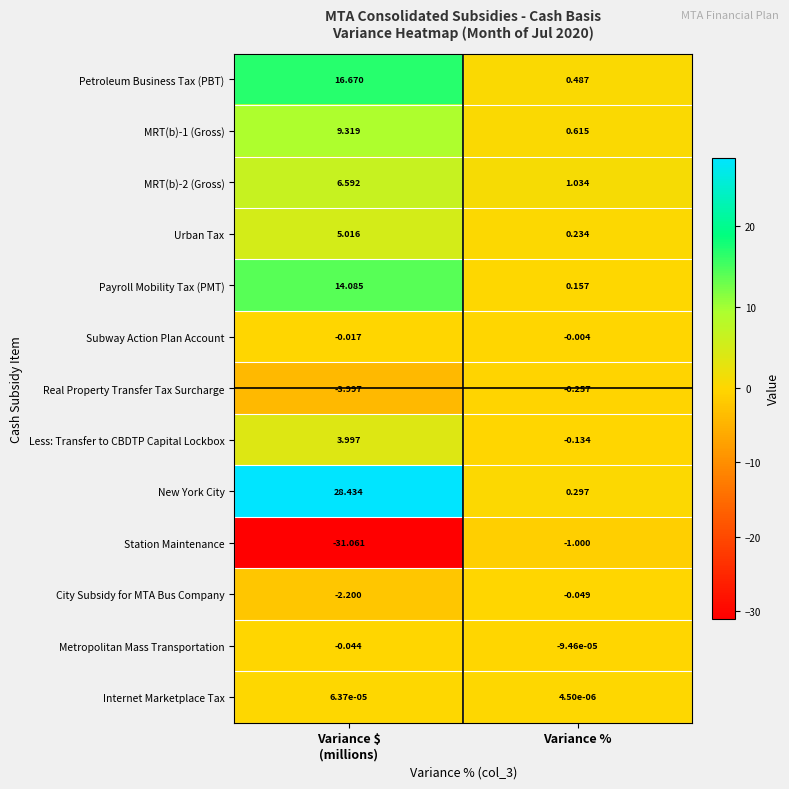

Rank the series by their maximum value, from lowest to highest.

Station Maintenance, Real Property Transfer Tax Surcharge, City Subsidy for MTA Bus Company, Subway Action Plan Account, Metropolitan Mass Transportation, Internet Marketplace Tax, Less: Transfer to CBDTP Capital Lockbox, Urban Tax, MRT(b)-2 (Gross), MRT(b)-1 (Gross), Payroll Mobility Tax (PMT), Petroleum Business Tax (PBT), New York City